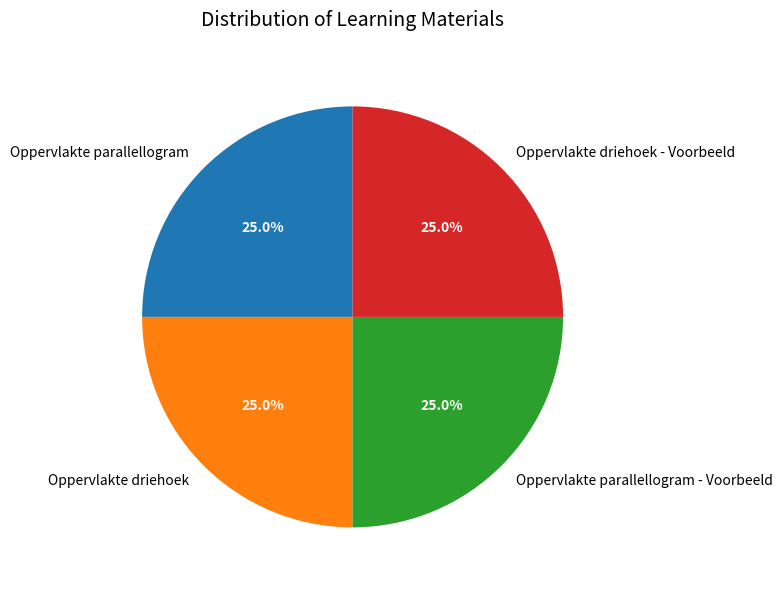

Does any single category account for the majority?

No